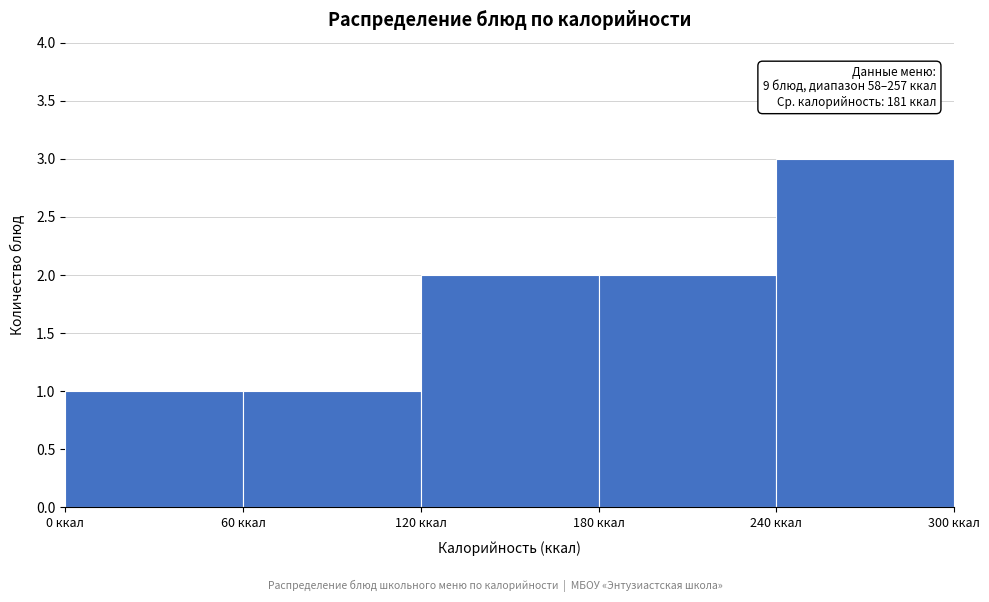

Over which range of the x-axis is the bar tallest?

240 to 300